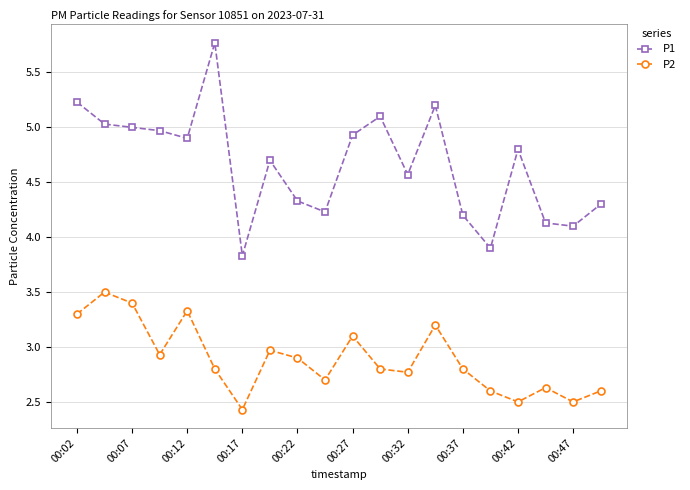

How many interior local peaks does the P2 series have?

6